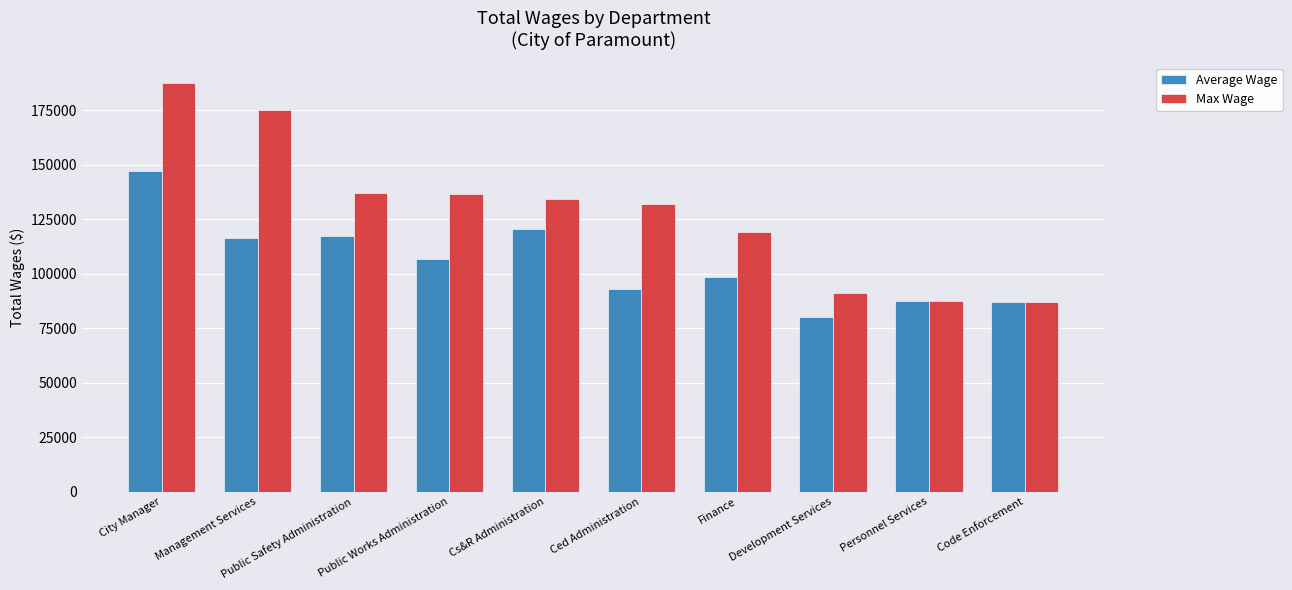

Rank the series by their maximum value, from lowest to highest.

Average Wage, Max Wage